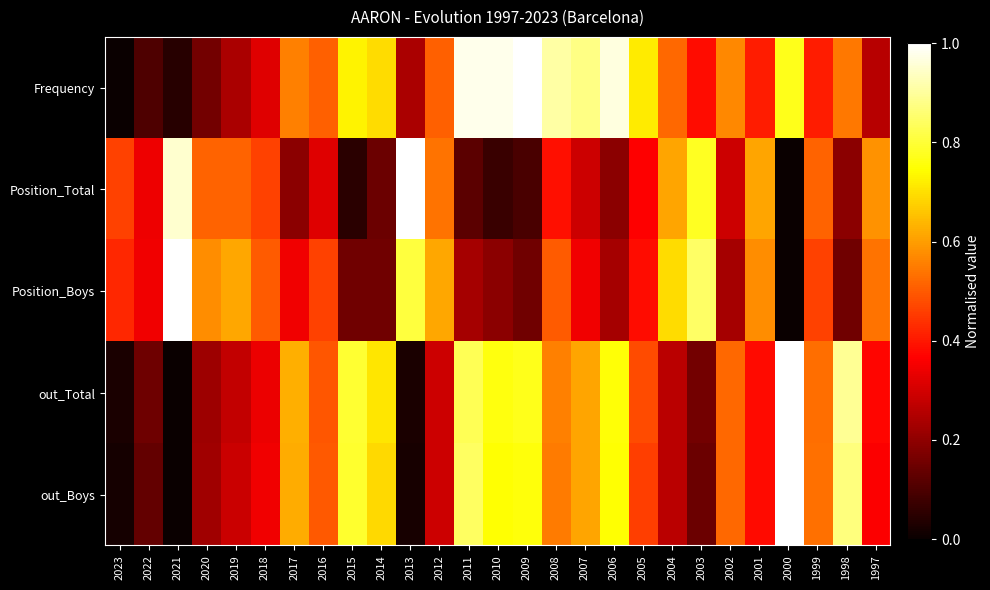

What is the total value across all series at 2023?

0.9